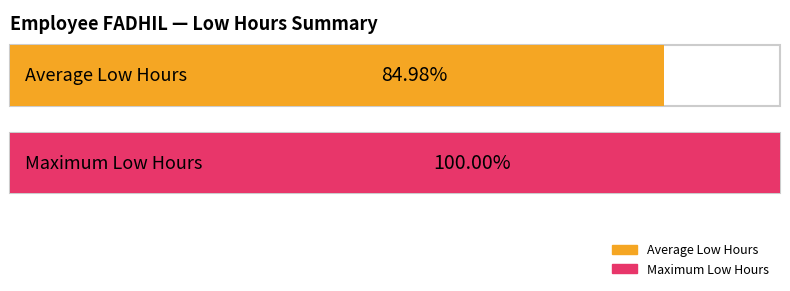

How many bars are there in each group?

2